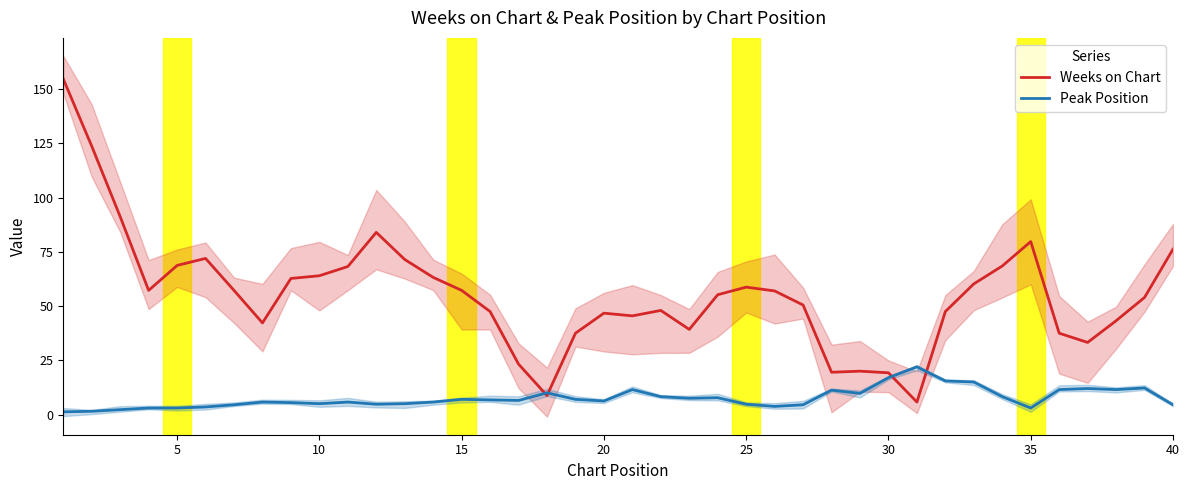

How many data points does each series have?

40